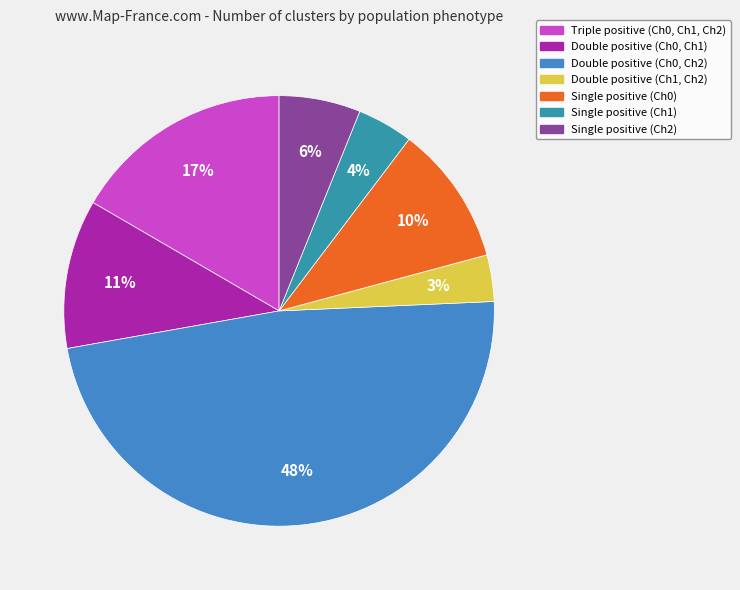

What is the ratio of the value at Single positive (Ch2) to the value at Single positive (Ch0)?

0.6